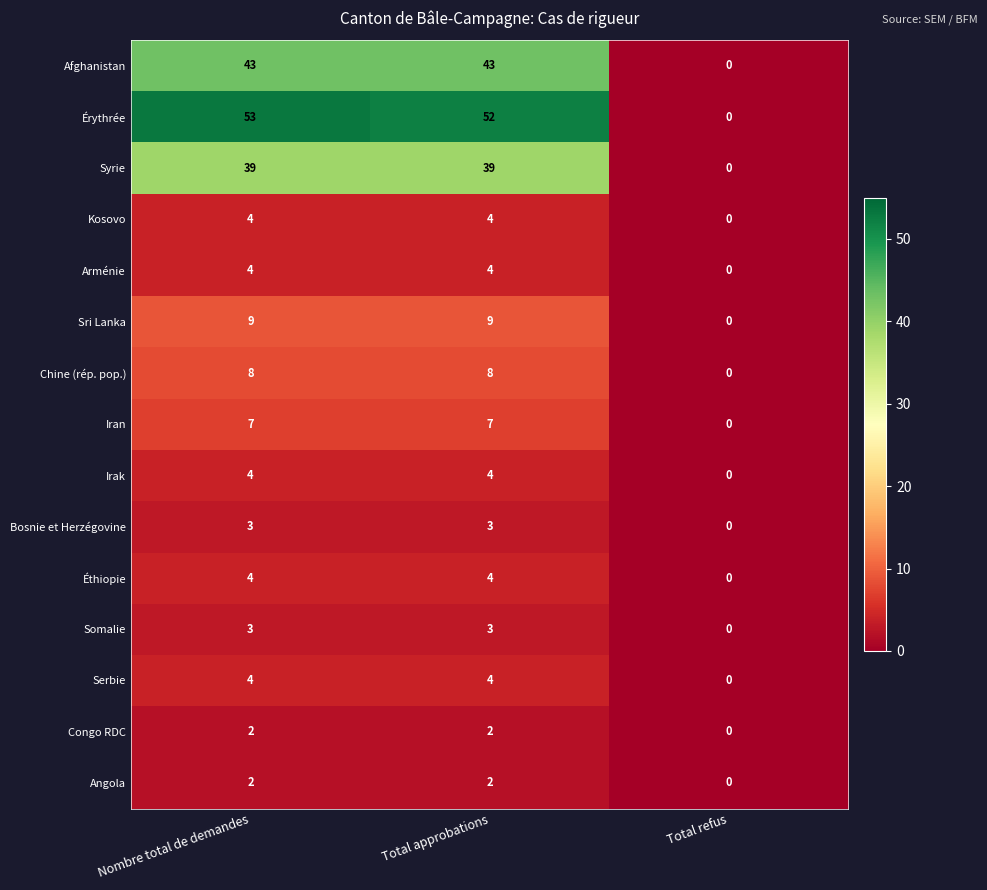

What is the difference between the second highest and minimum values in the Sri Lanka series?

9